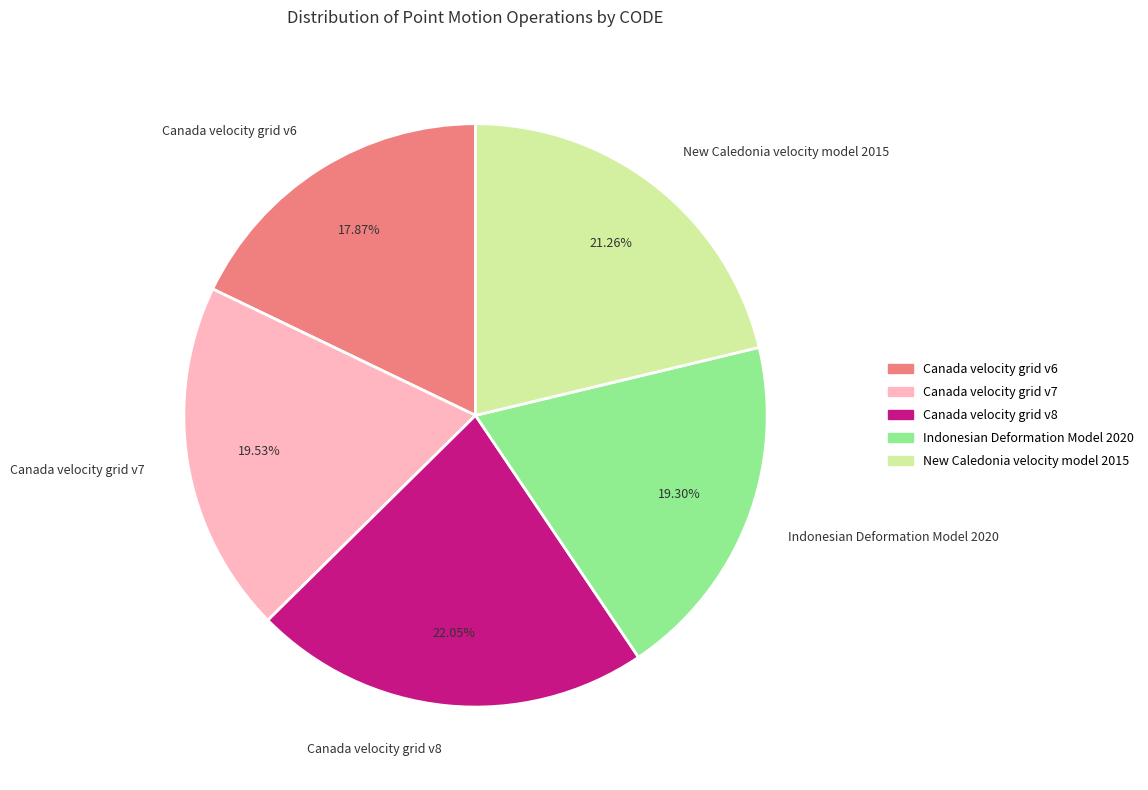

To the nearest percent, what is the combined percentage of Canada velocity grid v8 and New Caledonia velocity model 2015?

43%